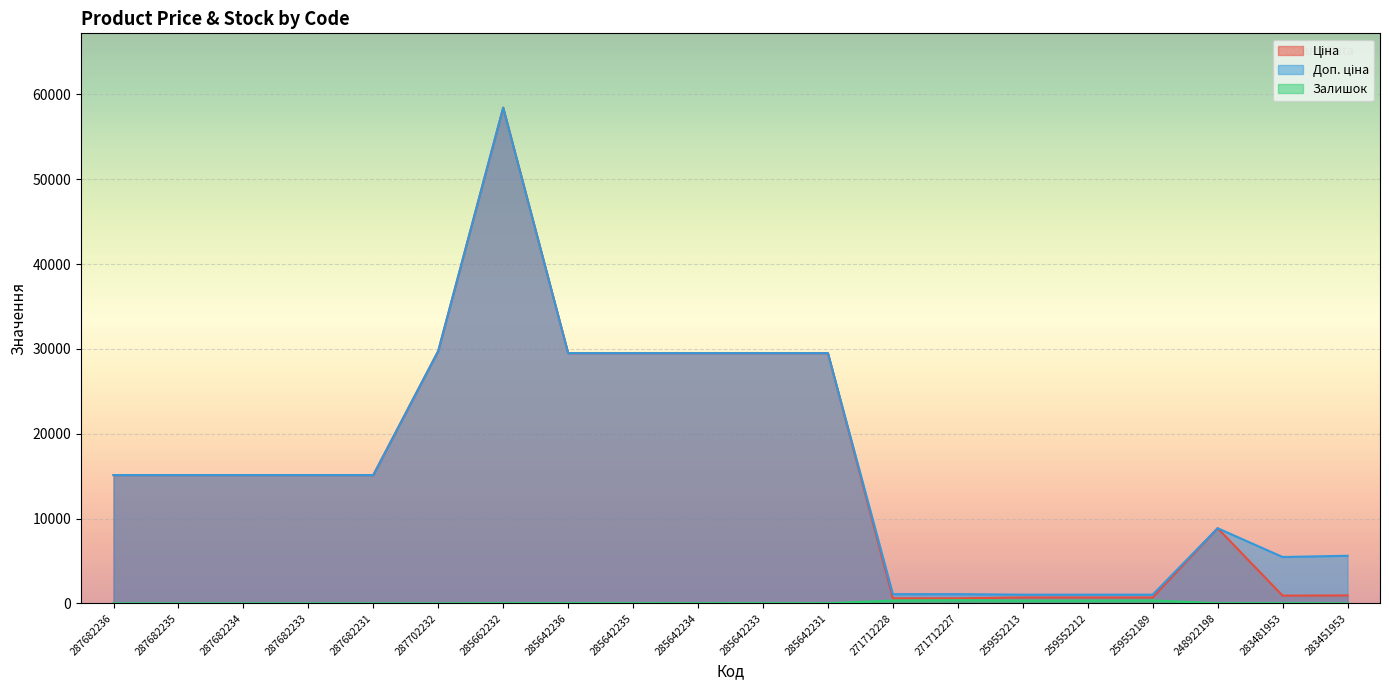

What is the label of the 7th point from the right?

271712227